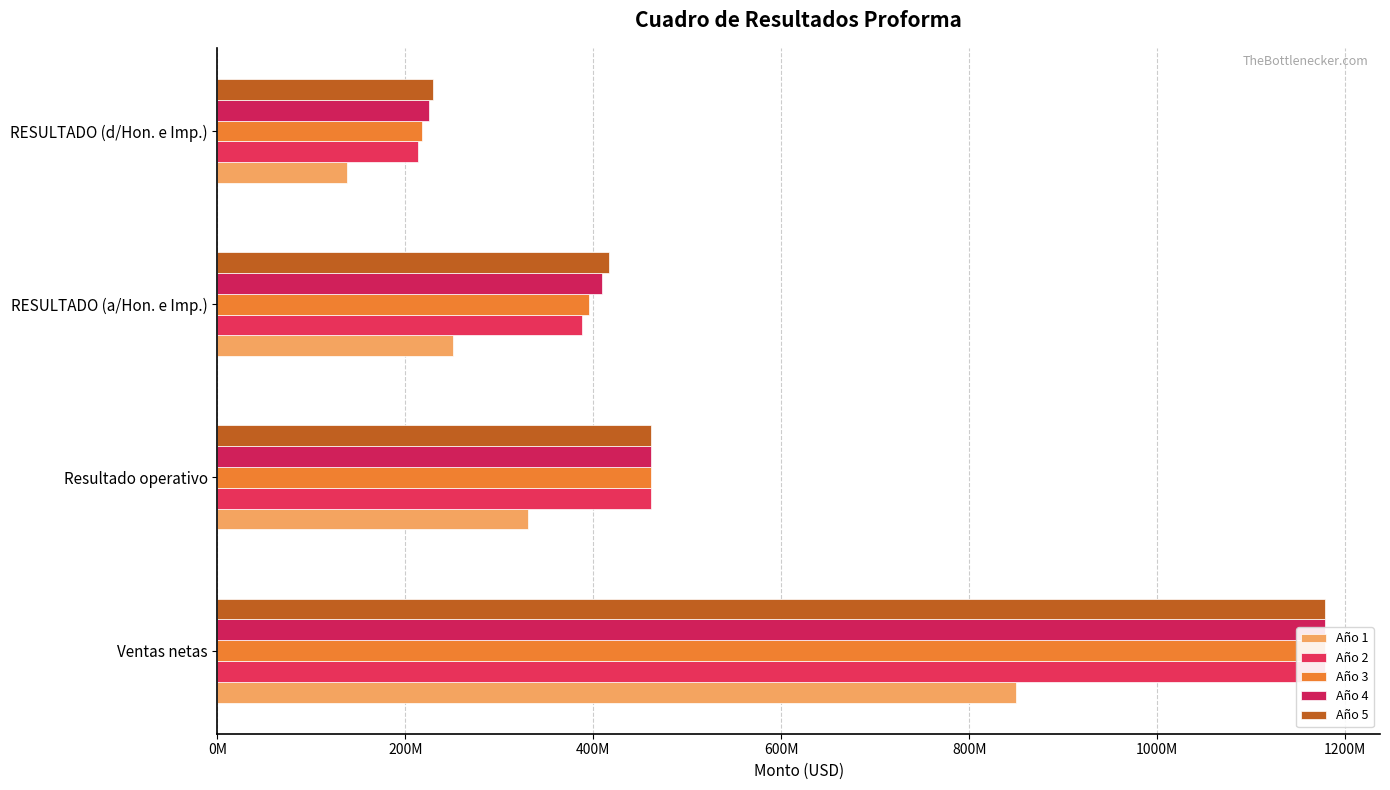

What is the difference between the second highest and minimum values in the Año 1 series?

192072745.7